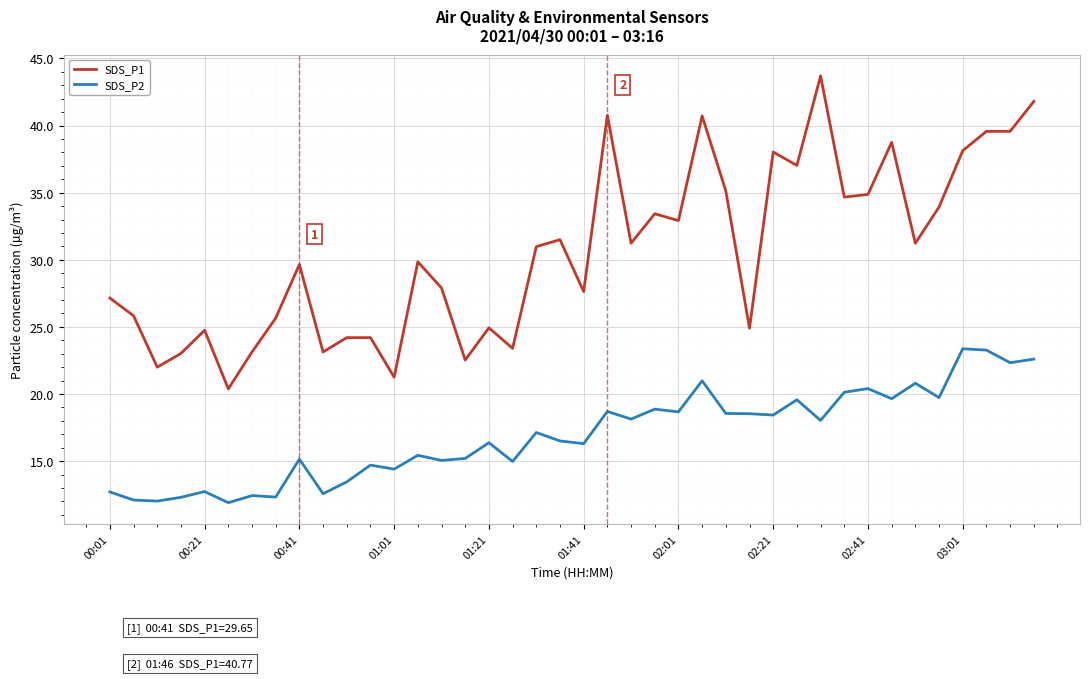

Which series has the largest total across all categories?

SDS_P1